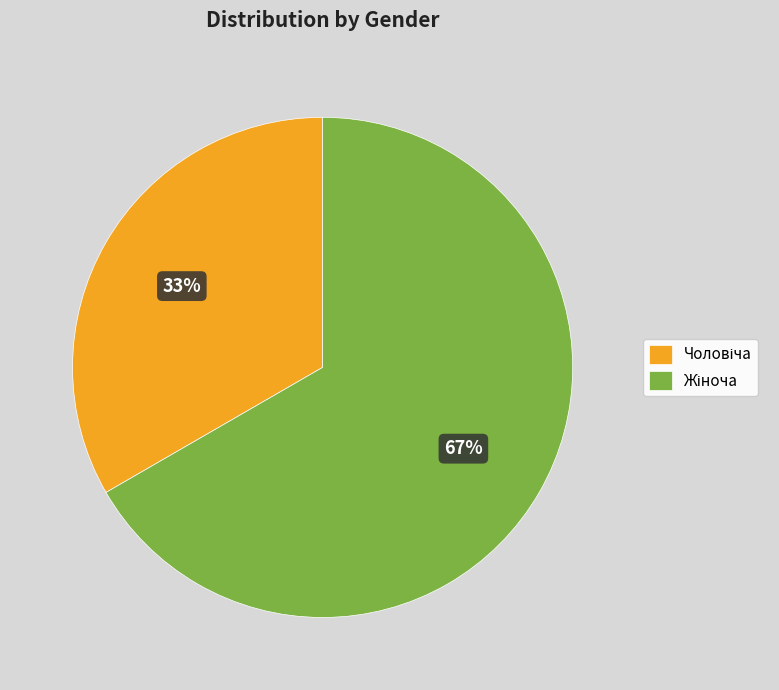

How many slices are in this pie chart?

2